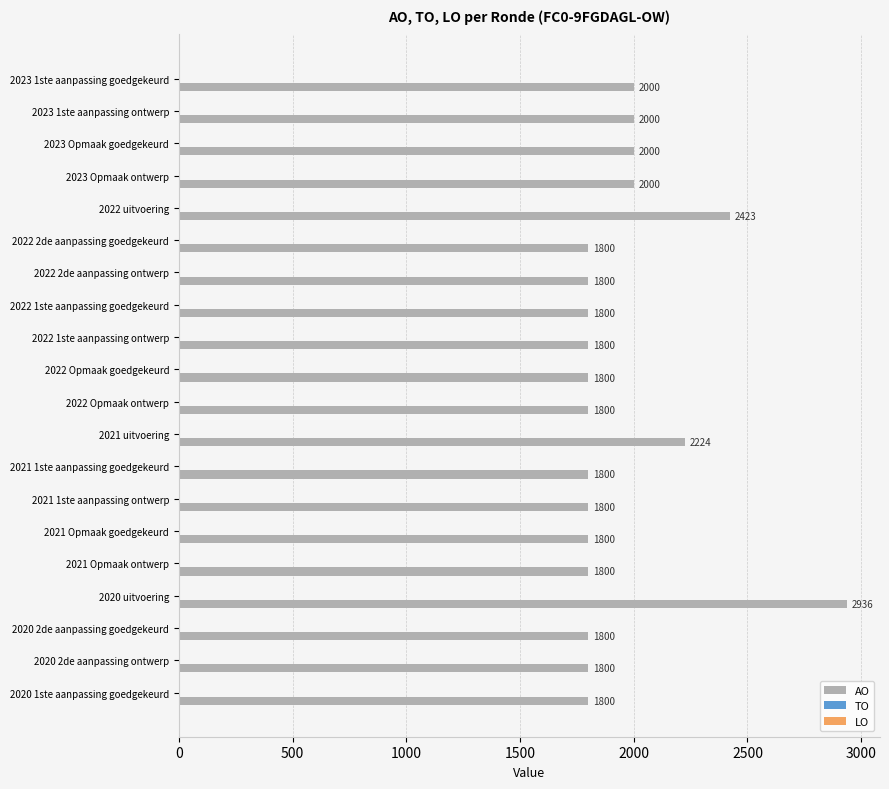

What is the difference between the maximum and minimum values?

1136